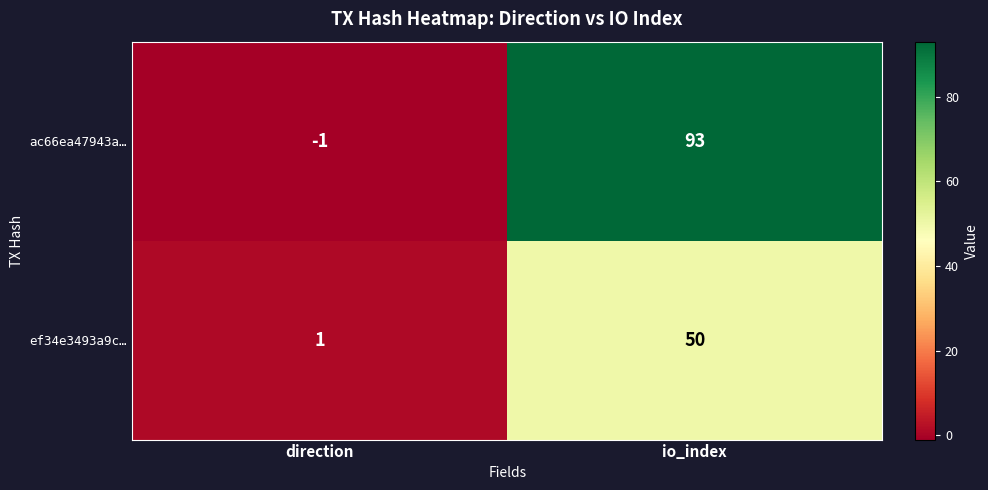

Reading left to right, transcribe all the data shown in this chart.

ac66ea47943a…: direction=-1	io_index=93
ef34e3493a9c…: direction=1	io_index=50